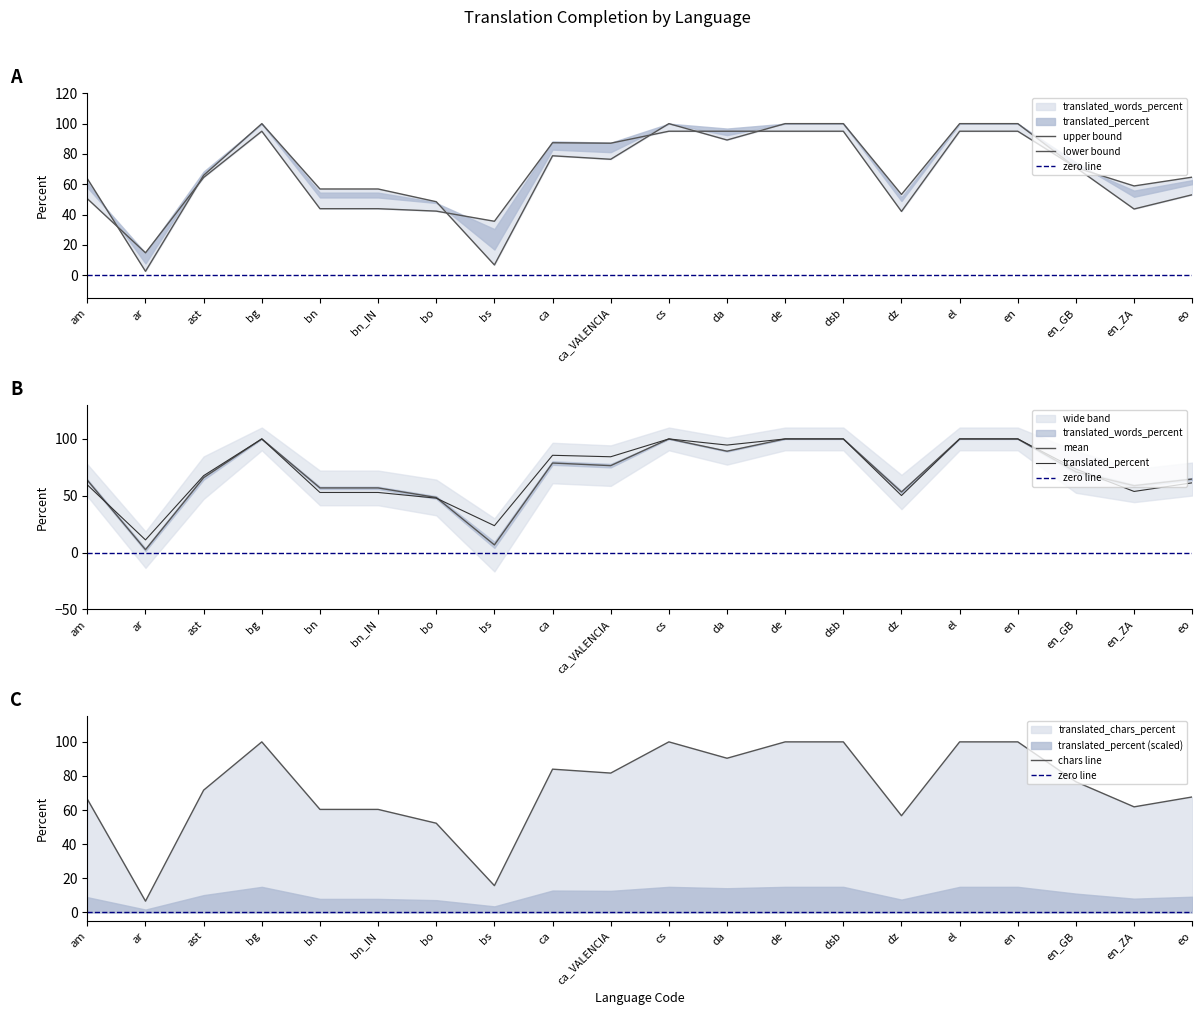

What is the average value of the translated_chars_percent series?

72.6